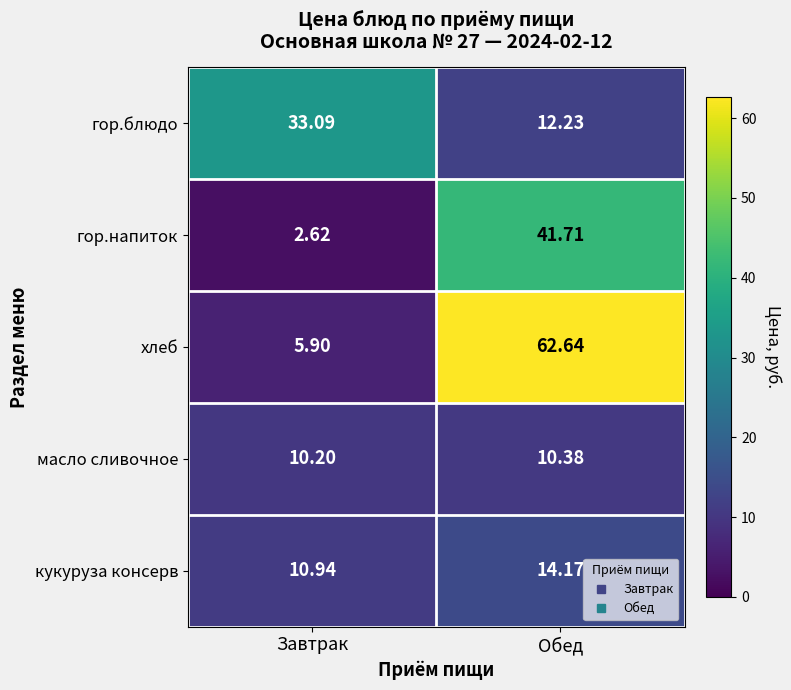

Where does the гор.напиток series first go above 41?

Обед